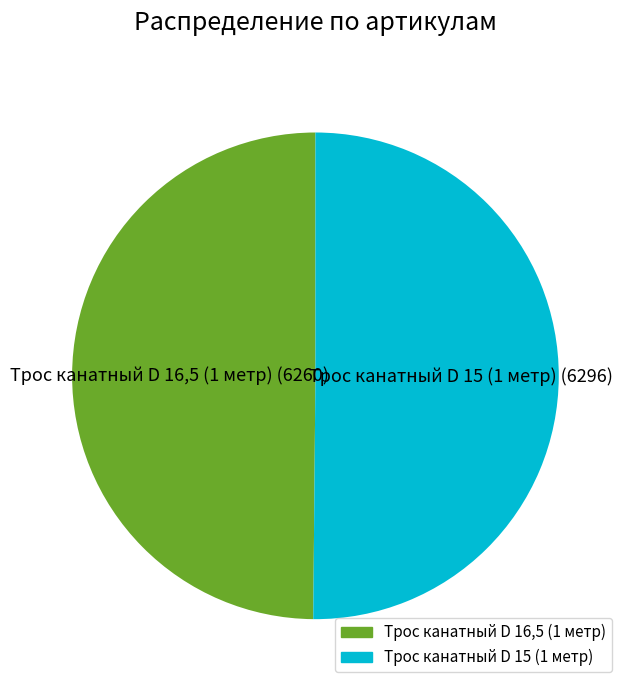

Approximately how many times larger is the value at Трос канатный D 15 (1 метр) (6296) compared to Трос канатный D 16,5 (1 метр) (6260)?

1.0